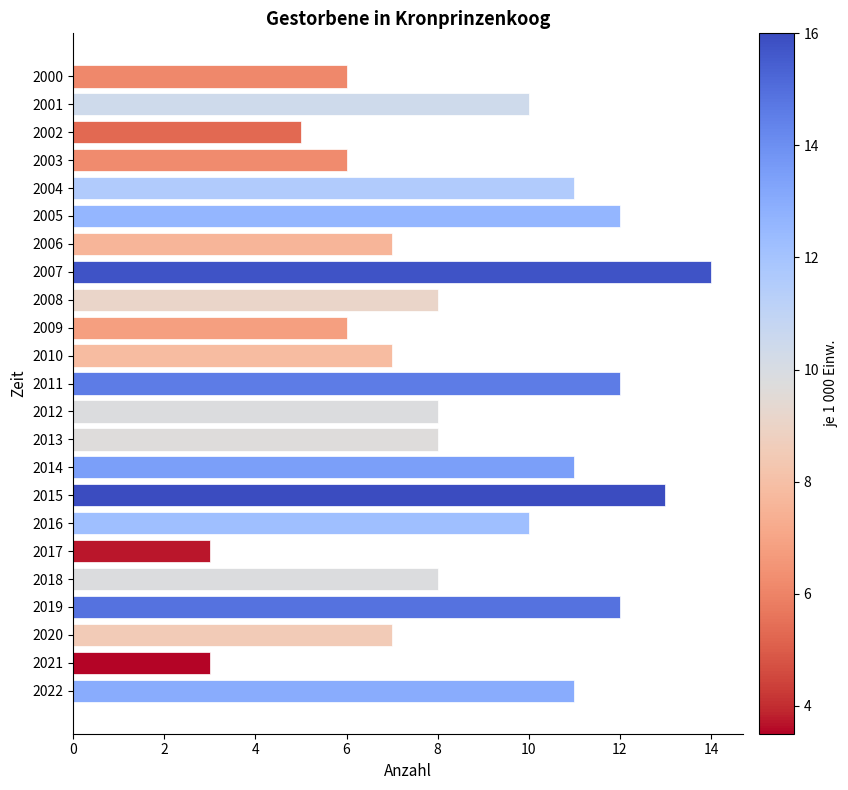

Is it true that the value at 2007 is 7?

False